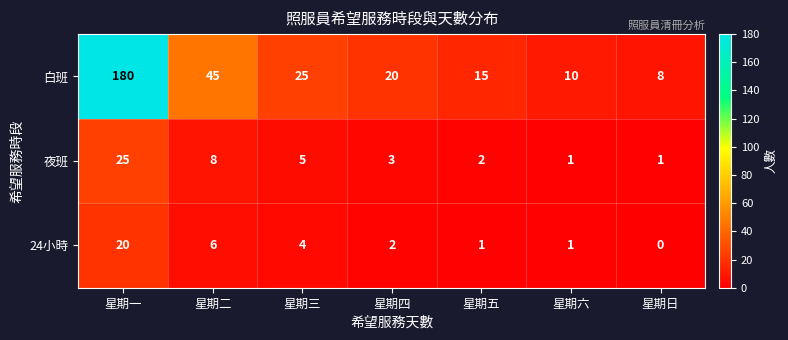

Between 星期二 and 星期五, which series saw the biggest shift?

白班